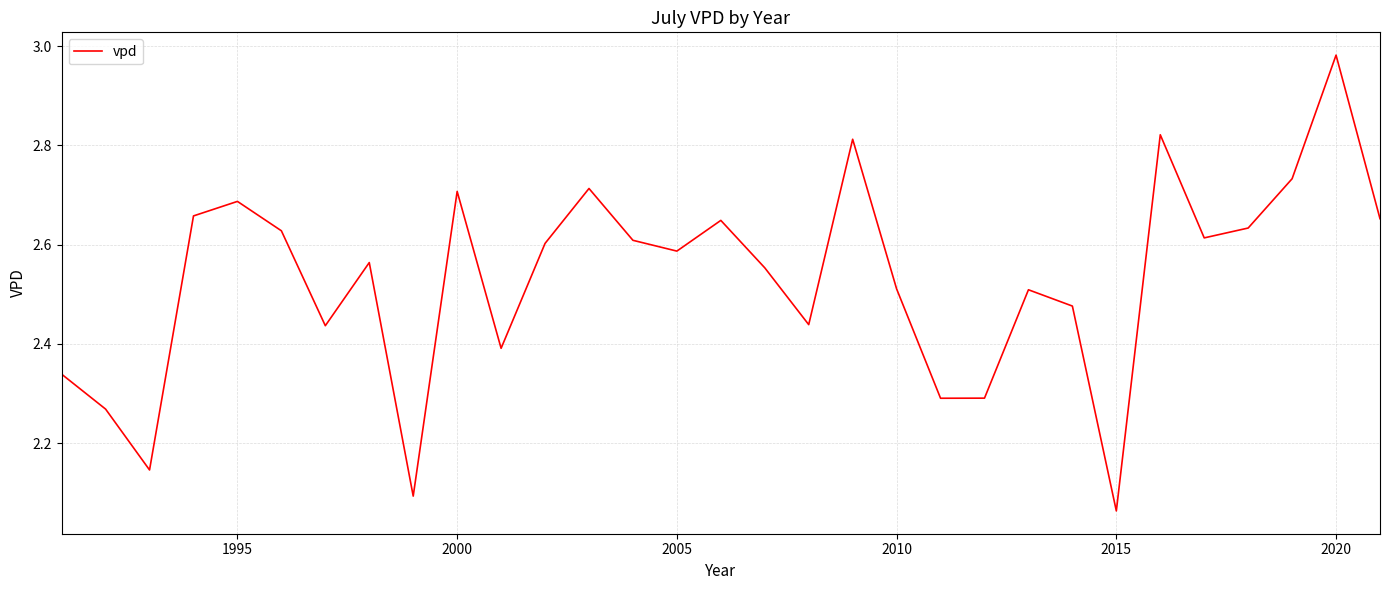

How many lines are shown in the chart?

1